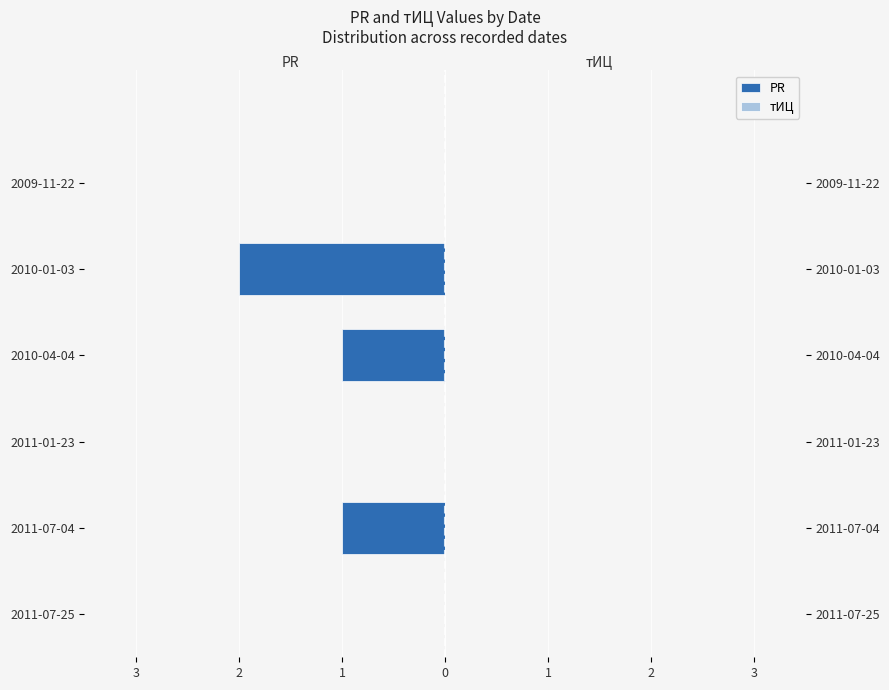

Which series changed the most between 0 and 2?

PR